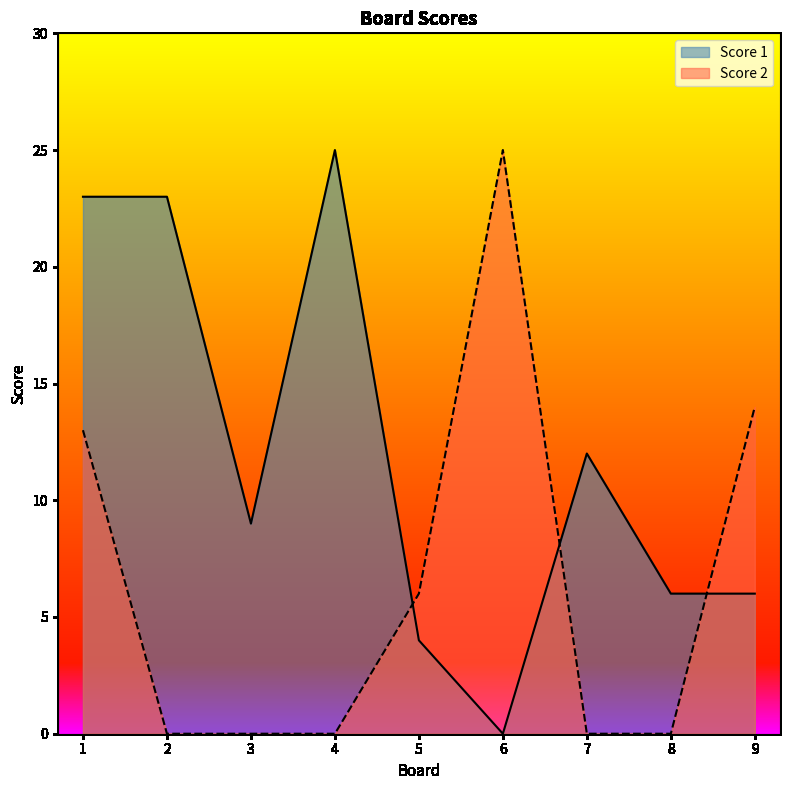

Between 4 and 8, which is larger?

4